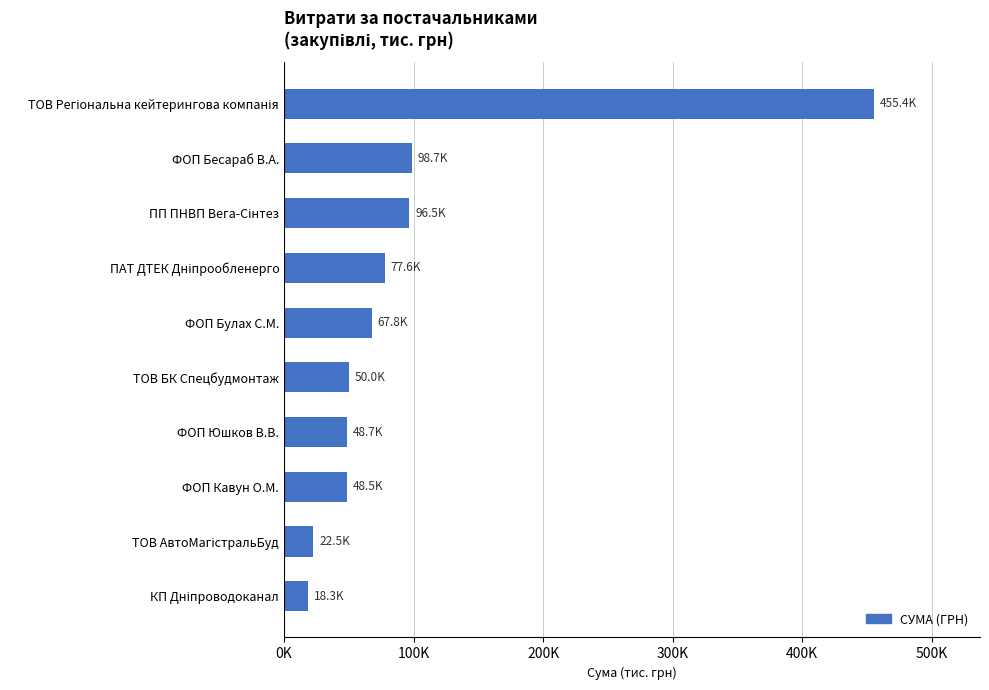

What is the smallest value displayed?

18.3